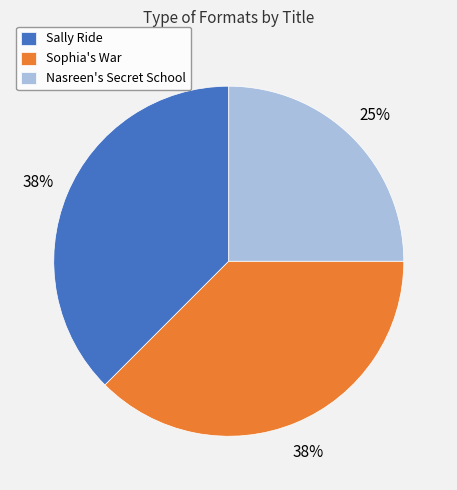

Combined, do Nasreen's Secret School and Sally Ride account for over 50%?

Yes